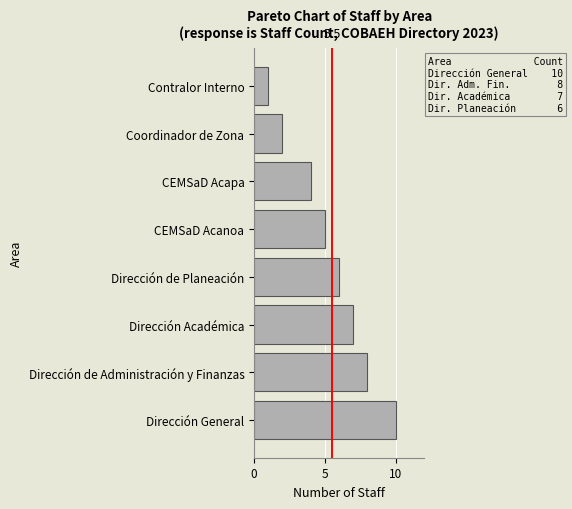

Which has a higher value, Dirección Académica or Dirección de Administración y Finanzas?

Dirección de Administración y Finanzas